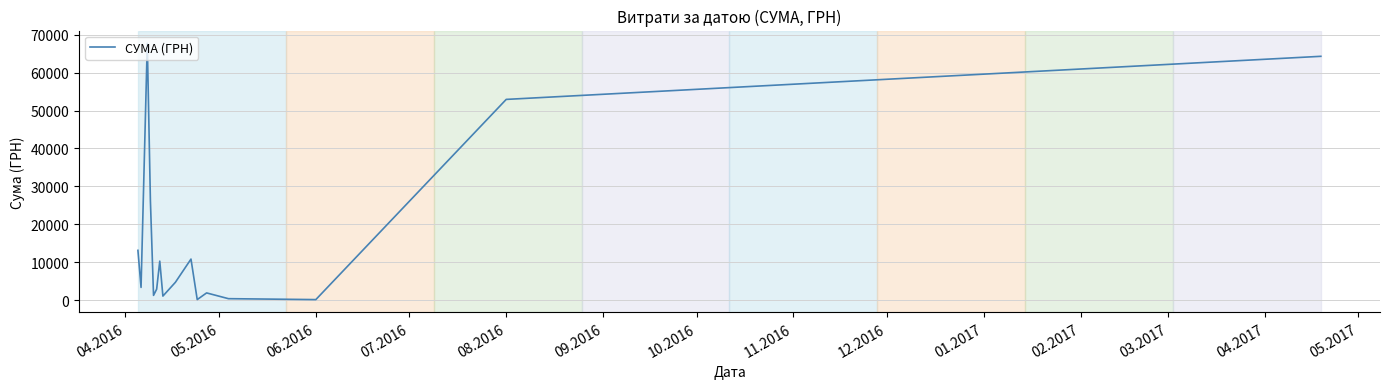

What is the difference between the maximum and minimum values?

67529.7